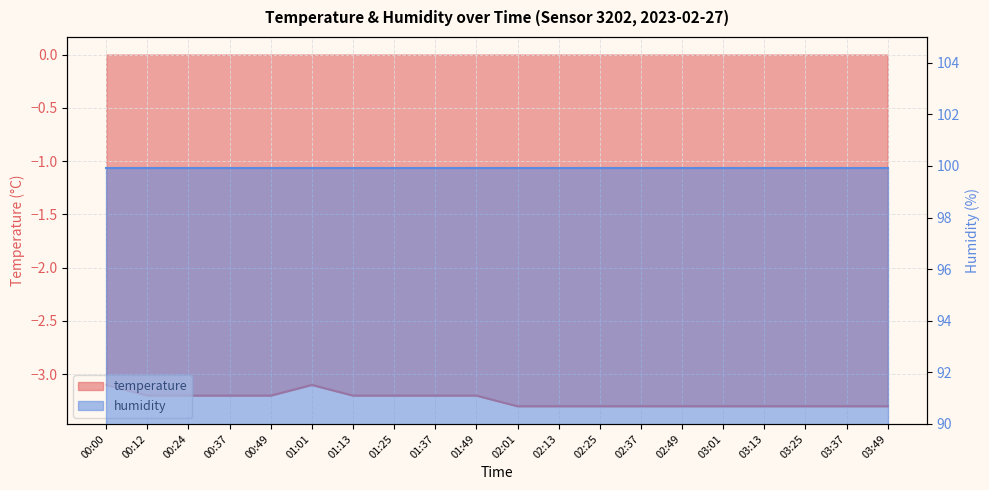

Reading left to right, what are all the values shown in this chart?

-3.1	-3.2	-3.2	-3.2	-3.2	-3.1	-3.2	-3.2	-3.2	-3.2	-3.3	-3.3	-3.3	-3.3	-3.3	-3.3	-3.3	-3.3	-3.3	-3.3